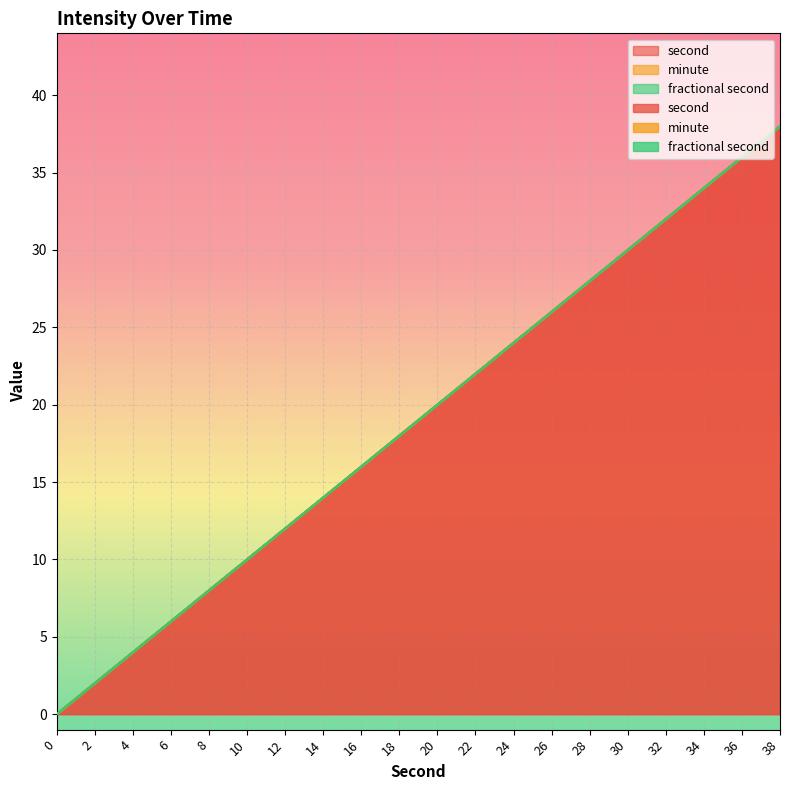

What is the greatest value displayed?

38